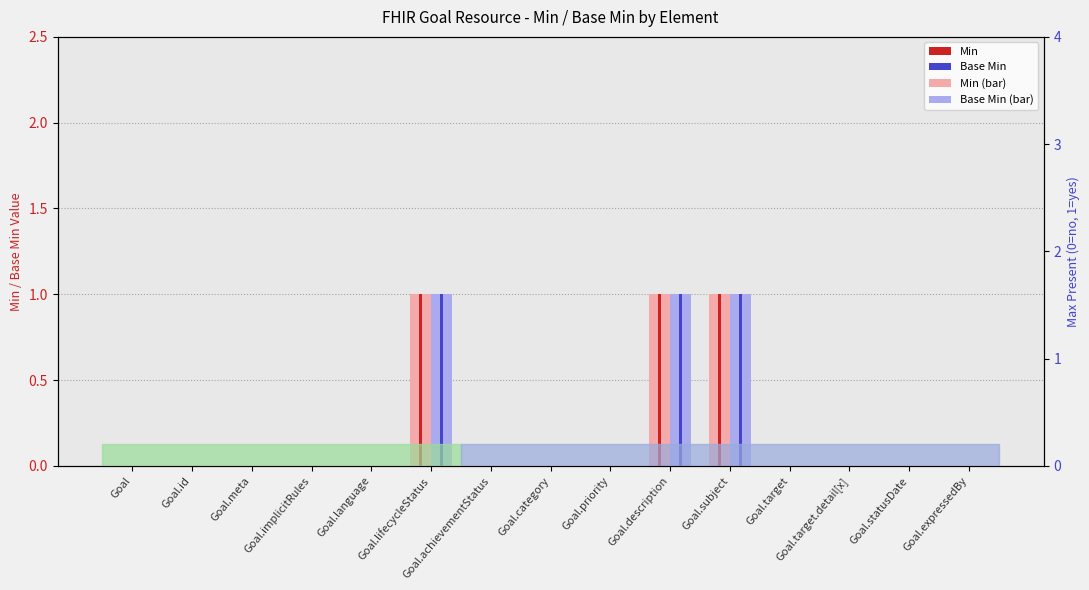

What is the total value across all series at Goal.description?

2